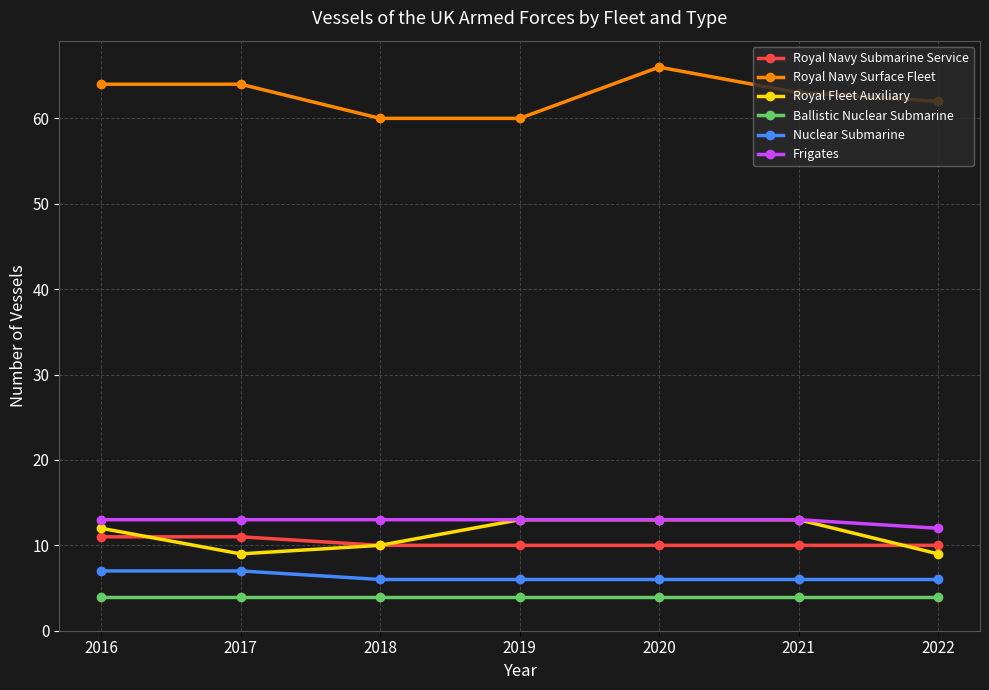

What is the sum of all Nuclear Submarine values?

44